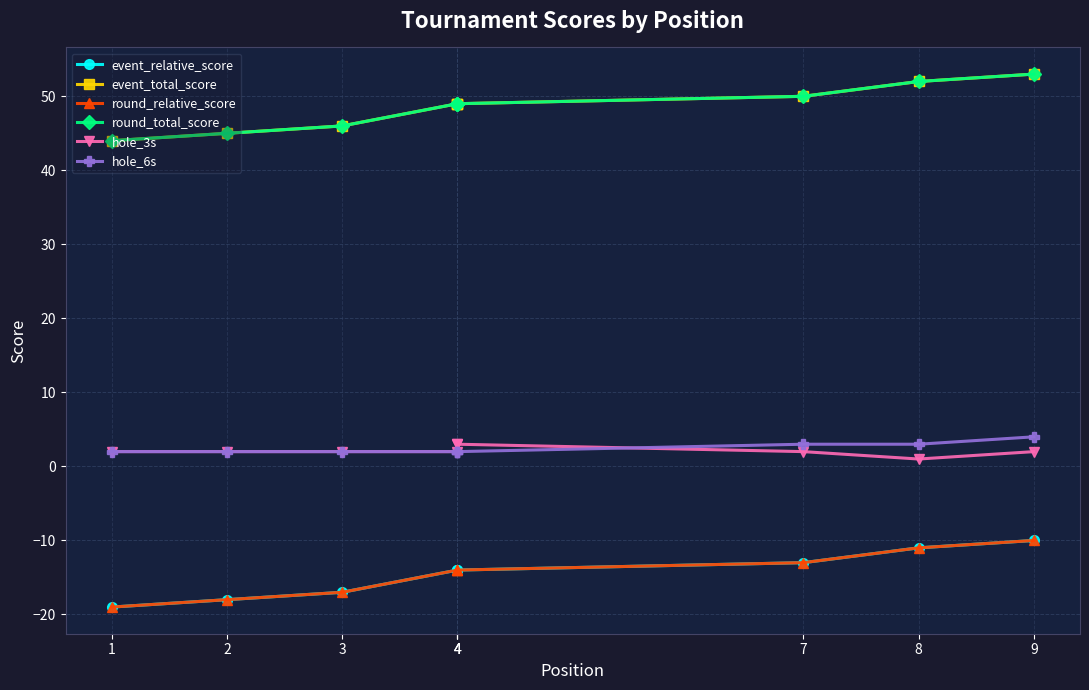

True or false: event_relative_score and event_total_score intersect in this chart.

False